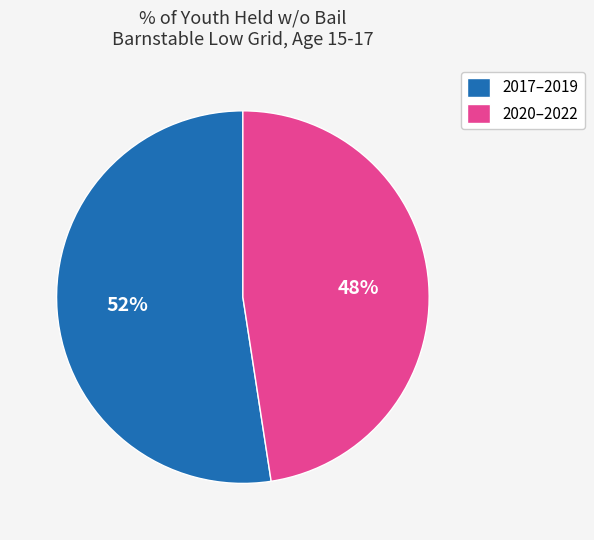

Which slice is the smallest?

2020–2022